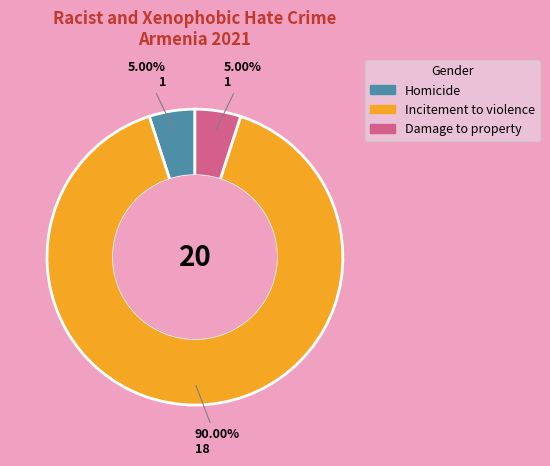

To the nearest percent, what is the difference between the largest and smallest slice percentages?

85%